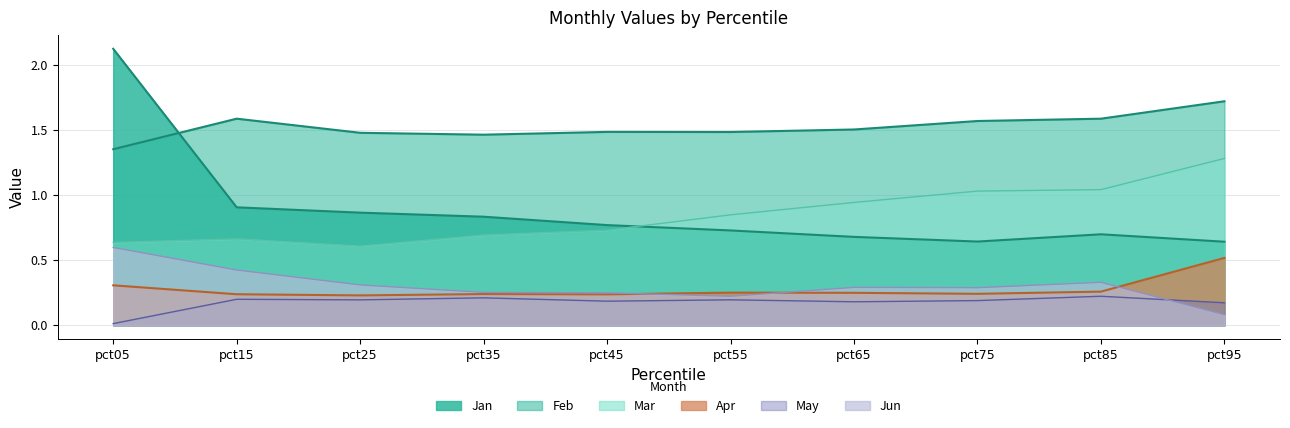

Reading left to right, transcribe all the data shown in this chart.

Jan: 2.1	0.9	0.9	0.8	0.8	0.7	0.7	0.6	0.7	0.6
Feb: 1.4	1.6	1.5	1.5	1.5	1.5	1.5	1.6	1.6	1.7
Mar: 0.6	0.7	0.6	0.7	0.7	0.8	0.9	1.0	1.0	1.3
Apr: 0.3	0.2	0.2	0.2	0.2	0.3	0.2	0.2	0.3	0.5
May: 0.0	0.2	0.2	0.2	0.2	0.2	0.2	0.2	0.2	0.2
Jun: 0.6	0.4	0.3	0.3	0.2	0.2	0.3	0.3	0.3	0.1